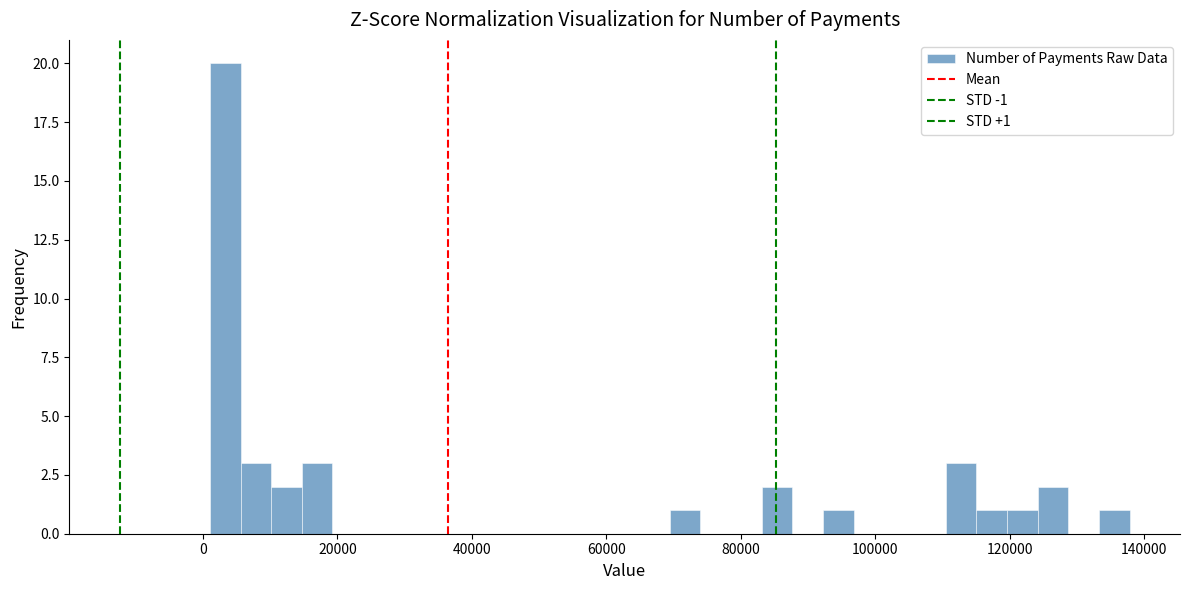

Around what value on the x-axis is the tallest bar? Give the approximate position of its centre, as read against the axis.

4000